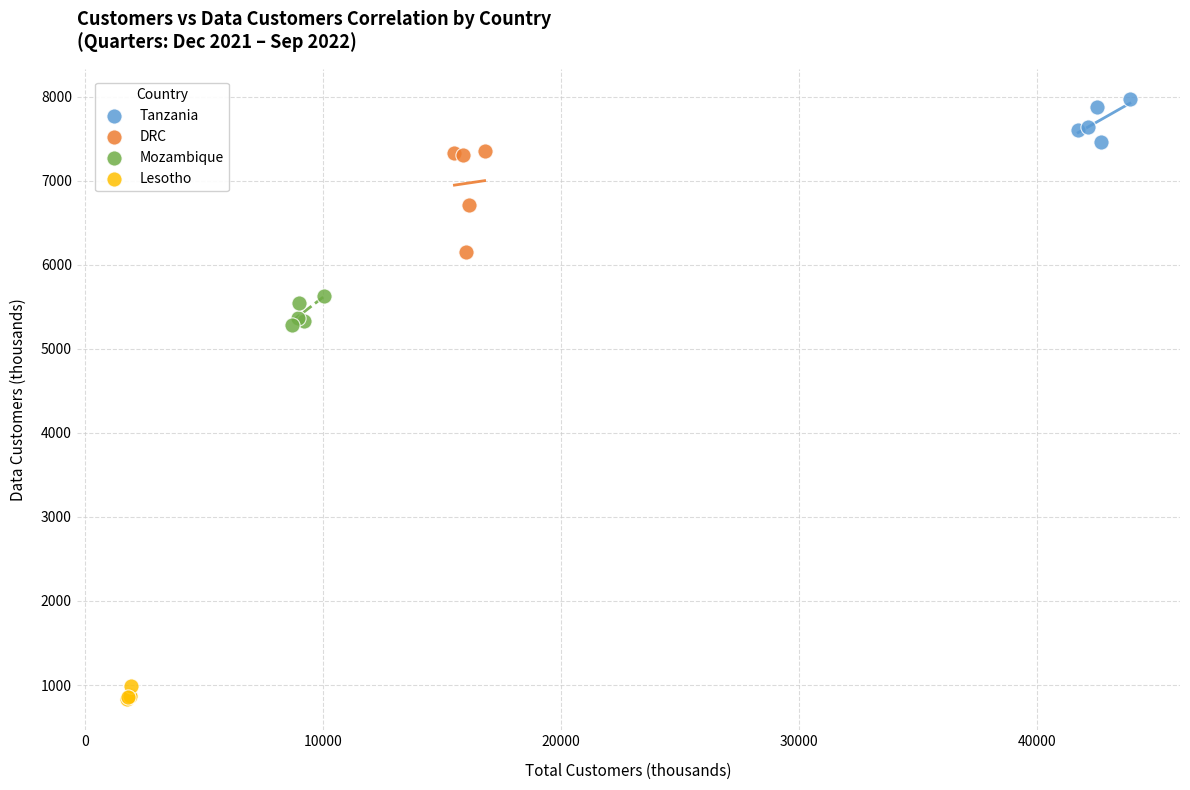

Which series contains the highest Y value?

Tanzania